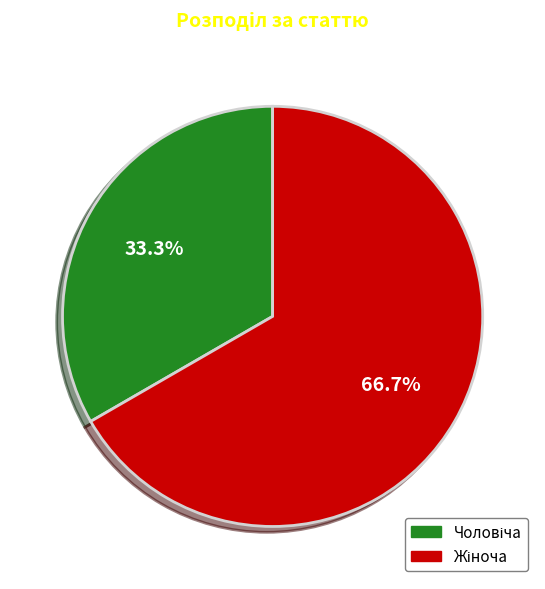

Does any single category account for the majority?

Yes